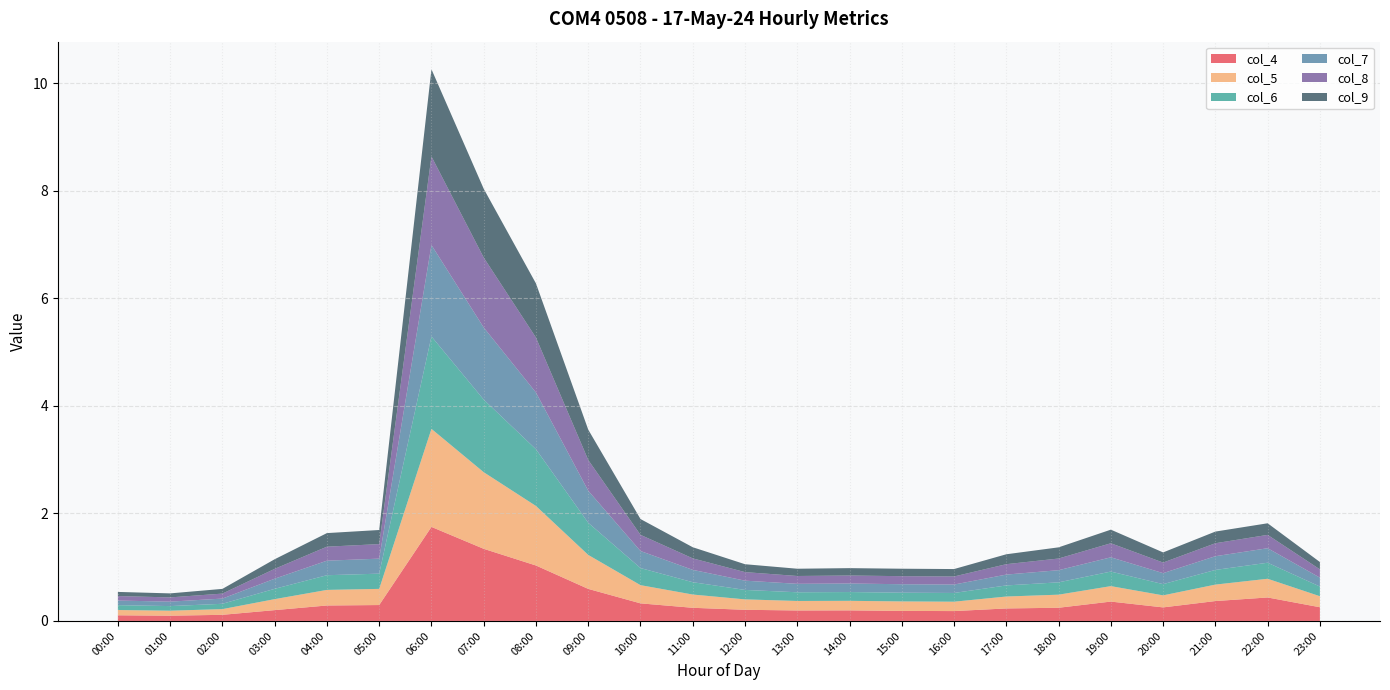

Reading left to right, list all the values displayed in this chart.

col_4: 00:00=0.1	01:00=0.1	02:00=0.1	03:00=0.2	04:00=0.3	05:00=0.3	06:00=1.7	07:00=1.3	08:00=1.0	09:00=0.6	10:00=0.3	11:00=0.2	12:00=0.2	13:00=0.2	14:00=0.2	15:00=0.2	16:00=0.2	17:00=0.2	18:00=0.2	19:00=0.4	20:00=0.3	21:00=0.4	22:00=0.4	23:00=0.3
col_5: 00:00=0.1	01:00=0.1	02:00=0.1	03:00=0.2	04:00=0.3	05:00=0.3	06:00=1.8	07:00=1.4	08:00=1.1	09:00=0.6	10:00=0.3	11:00=0.2	12:00=0.2	13:00=0.2	14:00=0.2	15:00=0.2	16:00=0.2	17:00=0.2	18:00=0.2	19:00=0.3	20:00=0.2	21:00=0.3	22:00=0.3	23:00=0.2
col_6: 00:00=0.1	01:00=0.1	02:00=0.1	03:00=0.2	04:00=0.3	05:00=0.3	06:00=1.7	07:00=1.3	08:00=1.1	09:00=0.6	10:00=0.3	11:00=0.2	12:00=0.2	13:00=0.2	14:00=0.2	15:00=0.2	16:00=0.2	17:00=0.2	18:00=0.2	19:00=0.3	20:00=0.2	21:00=0.3	22:00=0.3	23:00=0.2
col_7: 00:00=0.1	01:00=0.1	02:00=0.1	03:00=0.2	04:00=0.3	05:00=0.3	06:00=1.7	07:00=1.3	08:00=1.1	09:00=0.6	10:00=0.3	11:00=0.2	12:00=0.2	13:00=0.2	14:00=0.2	15:00=0.2	16:00=0.2	17:00=0.2	18:00=0.2	19:00=0.3	20:00=0.2	21:00=0.3	22:00=0.3	23:00=0.2
col_8: 00:00=0.1	01:00=0.1	02:00=0.1	03:00=0.2	04:00=0.3	05:00=0.3	06:00=1.6	07:00=1.3	08:00=1.0	09:00=0.6	10:00=0.3	11:00=0.2	12:00=0.2	13:00=0.1	14:00=0.1	15:00=0.1	16:00=0.2	17:00=0.2	18:00=0.2	19:00=0.3	20:00=0.2	21:00=0.2	22:00=0.2	23:00=0.2
col_9: 00:00=0.1	01:00=0.1	02:00=0.1	03:00=0.2	04:00=0.3	05:00=0.3	06:00=1.6	07:00=1.3	08:00=1.0	09:00=0.6	10:00=0.3	11:00=0.2	12:00=0.1	13:00=0.1	14:00=0.1	15:00=0.1	16:00=0.1	17:00=0.2	18:00=0.2	19:00=0.3	20:00=0.2	21:00=0.2	22:00=0.2	23:00=0.1